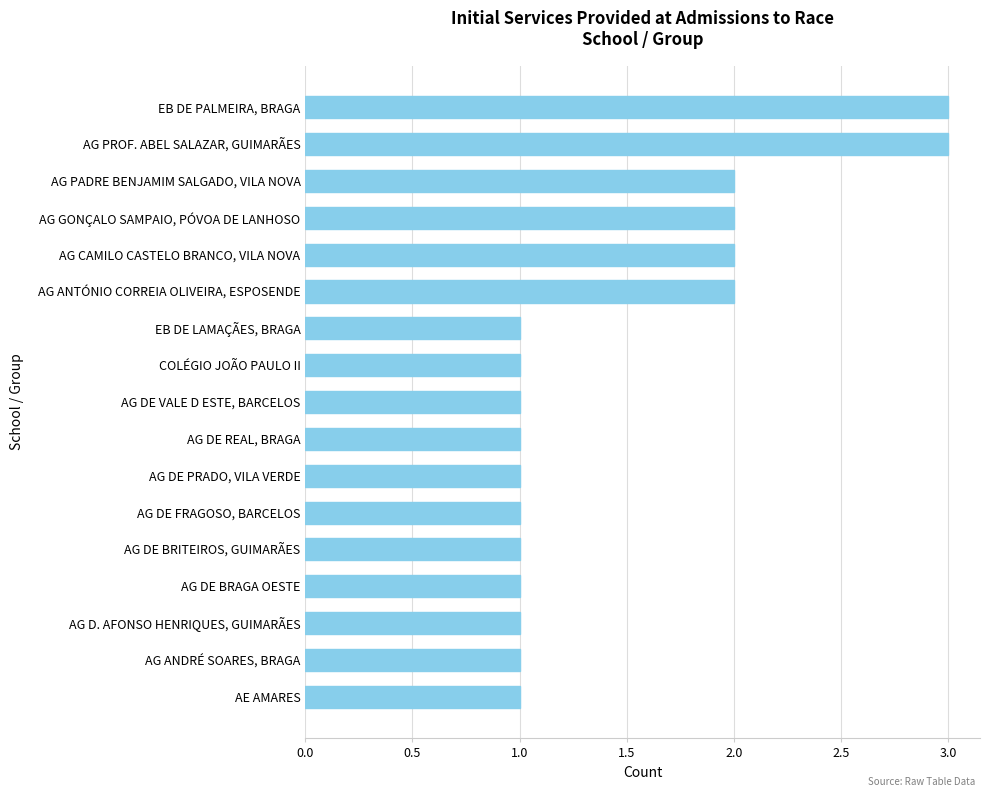

How many categories are shown in the chart?

17